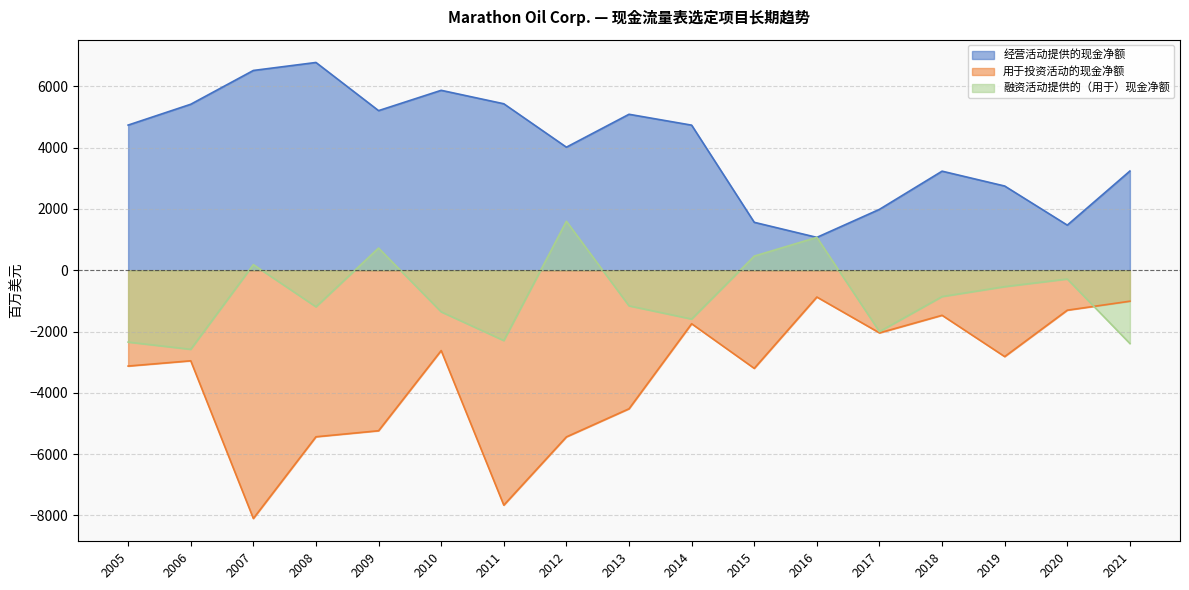

Between 2013 and 2015, which series saw the biggest shift?

经营活动提供的现金净额